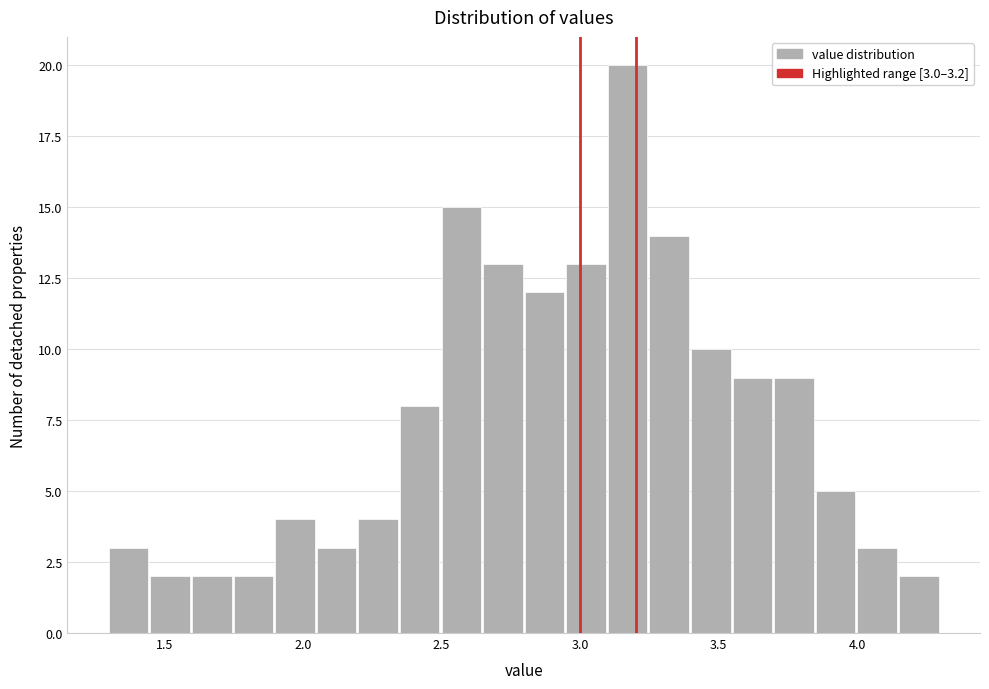

Read against the x-axis, roughly where is the centre of the tallest bar?

3.15